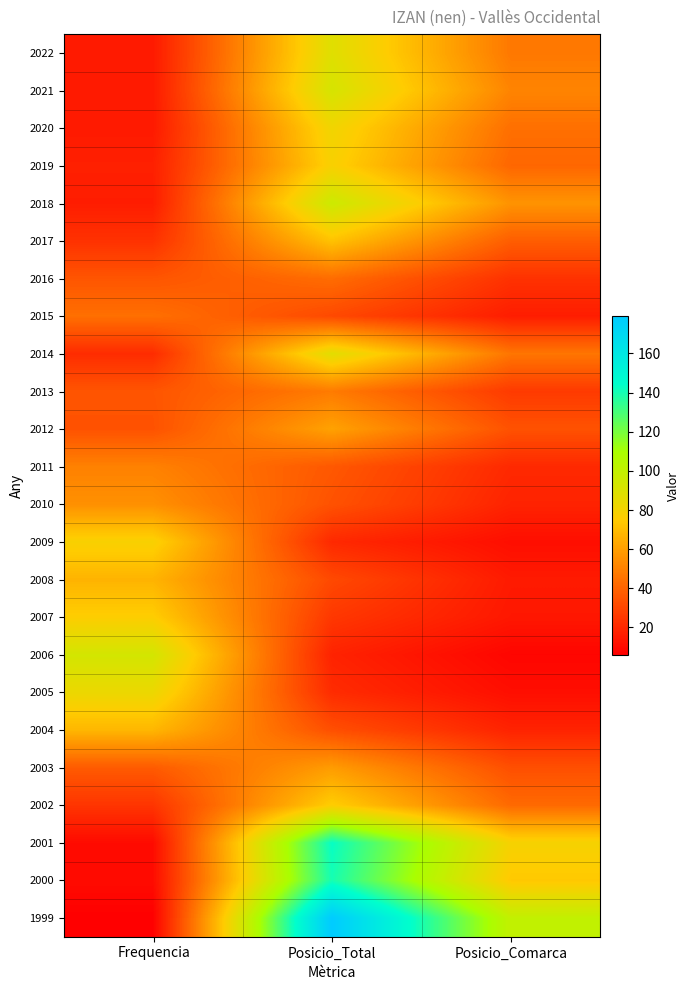

Reading right to left, transcribe all the data shown in this chart.

2022: Posicio_Comarca=47	Posicio_Total=88	Frequencia=15
2021: Posicio_Comarca=51	Posicio_Total=92	Frequencia=15
2020: Posicio_Comarca=44	Posicio_Total=81	Frequencia=15
2019: Posicio_Comarca=41	Posicio_Total=78	Frequencia=17
2018: Posicio_Comarca=56	Posicio_Total=96	Frequencia=16
2017: Posicio_Comarca=38	Posicio_Total=72	Frequencia=23
2016: Posicio_Comarca=23	Posicio_Total=43	Frequencia=35
2015: Posicio_Comarca=16	Posicio_Total=31	Frequencia=44
2014: Posicio_Comarca=46	Posicio_Total=87	Frequencia=21
2013: Posicio_Comarca=26	Posicio_Total=48	Frequencia=35
2012: Posicio_Comarca=34	Posicio_Total=61	Frequencia=34
2011: Posicio_Comarca=20	Posicio_Total=36	Frequencia=50
2010: Posicio_Comarca=18	Posicio_Total=34	Frequencia=55
2009: Posicio_Comarca=11	Posicio_Total=20	Frequencia=78
2008: Posicio_Comarca=15	Posicio_Total=31	Frequencia=67
2007: Posicio_Comarca=14	Posicio_Total=25	Frequencia=76
2006: Posicio_Comarca=8	Posicio_Total=18	Frequencia=93
2005: Posicio_Comarca=11	Posicio_Total=21	Frequencia=83
2004: Posicio_Comarca=18	Posicio_Total=33	Frequencia=68
2003: Posicio_Comarca=33	Posicio_Total=59	Frequencia=37
2002: Posicio_Comarca=42	Posicio_Total=76	Frequencia=24
2001: Posicio_Comarca=79	Posicio_Total=143	Frequencia=10
2000: Posicio_Comarca=74	Posicio_Total=140	Frequencia=10
1999: Posicio_Comarca=100	Posicio_Total=179	Frequencia=6